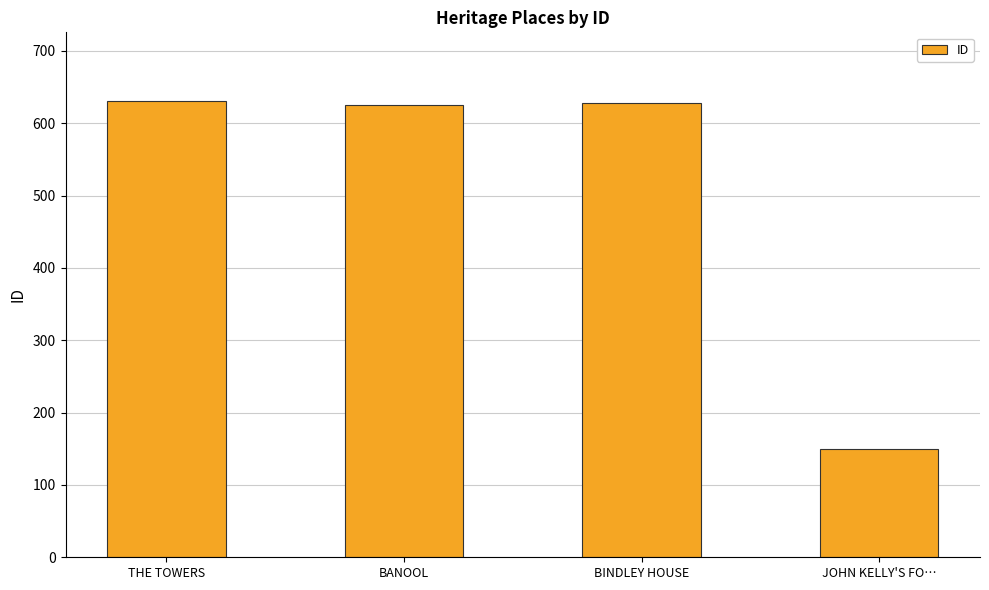

What is the sum of the values at THE TOWERS and BANOOL?

1256